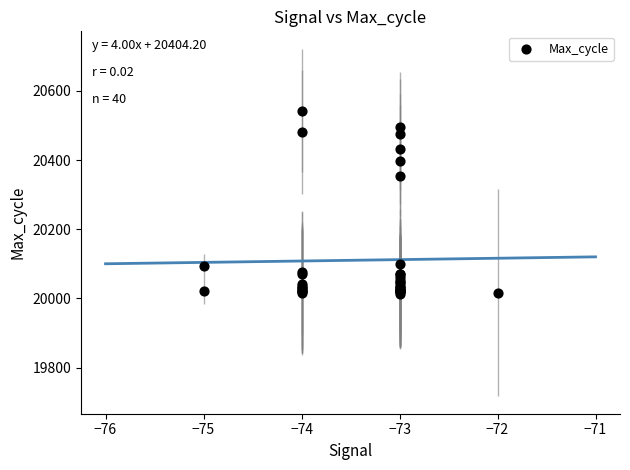

What Y value in the scatter plot is closest to 20278?

20355